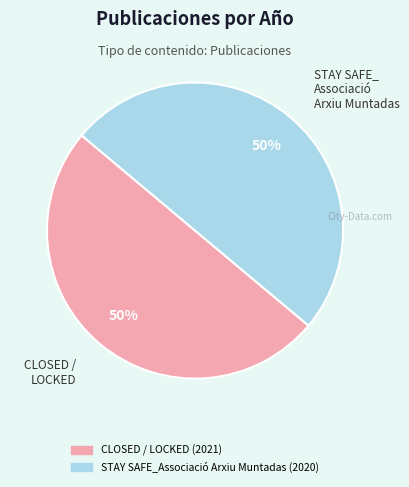

How many slices are in this pie chart?

2